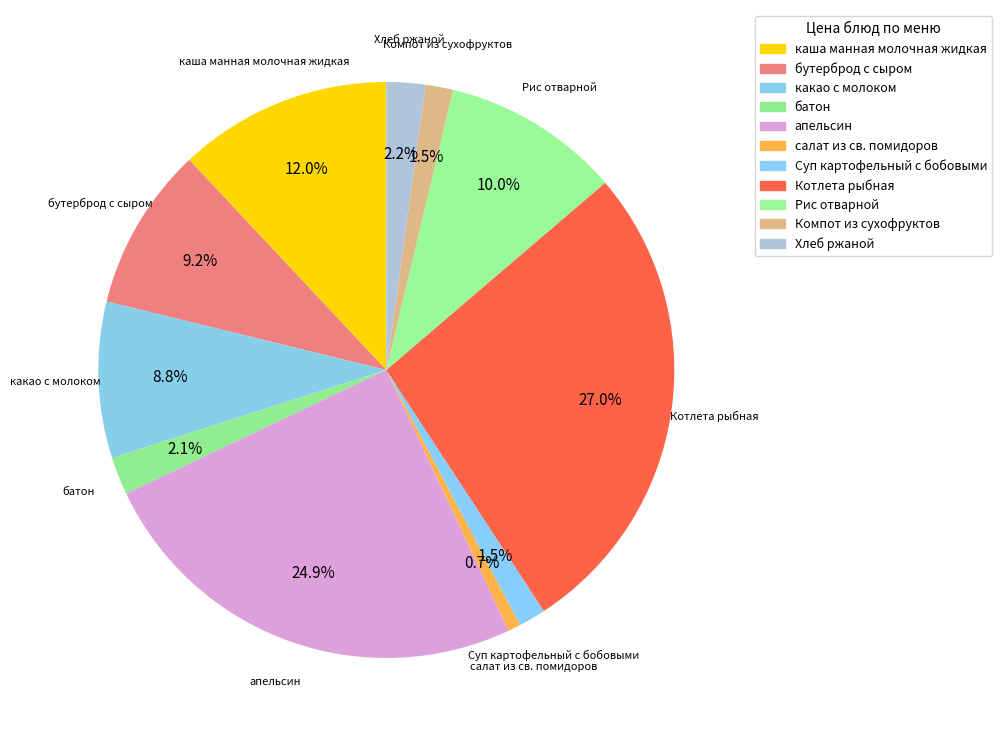

How many segments does this pie chart have?

11